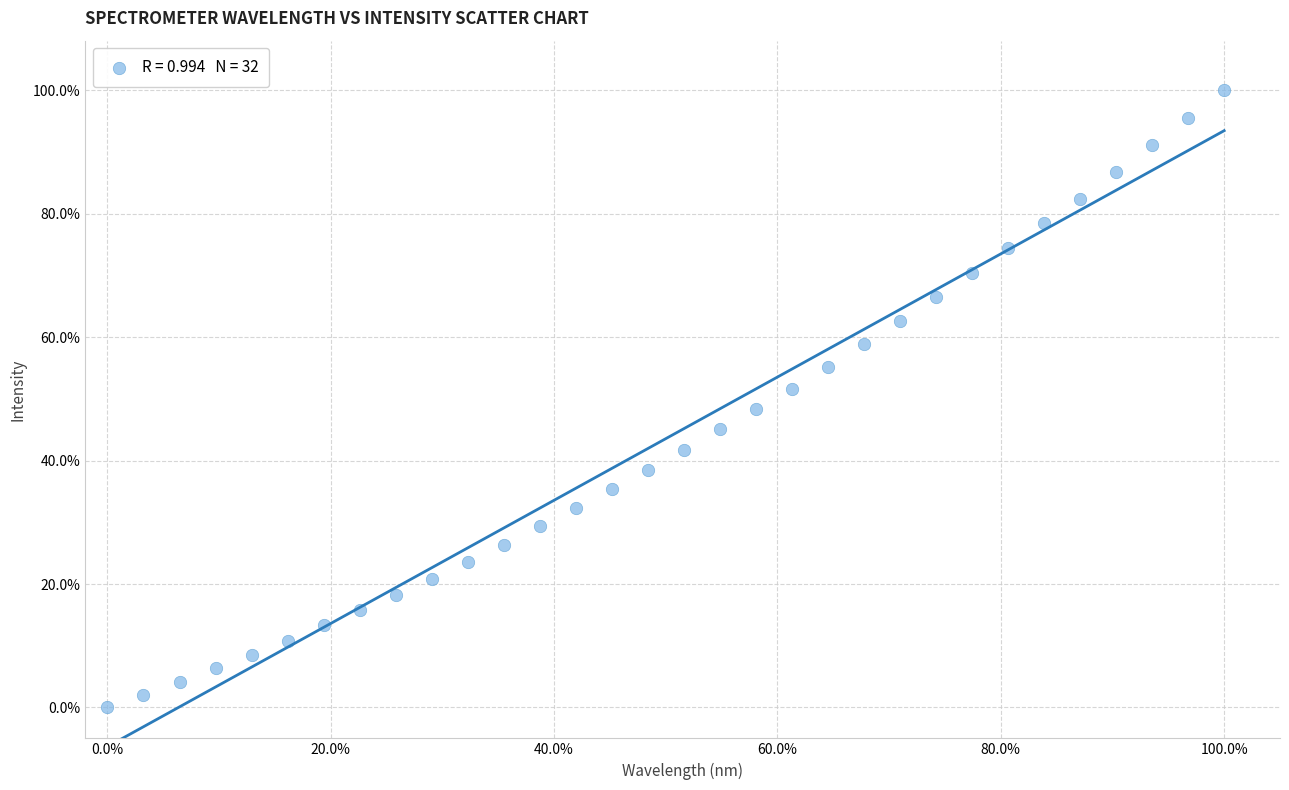

What is the range of X values (max minus min)?

100.0